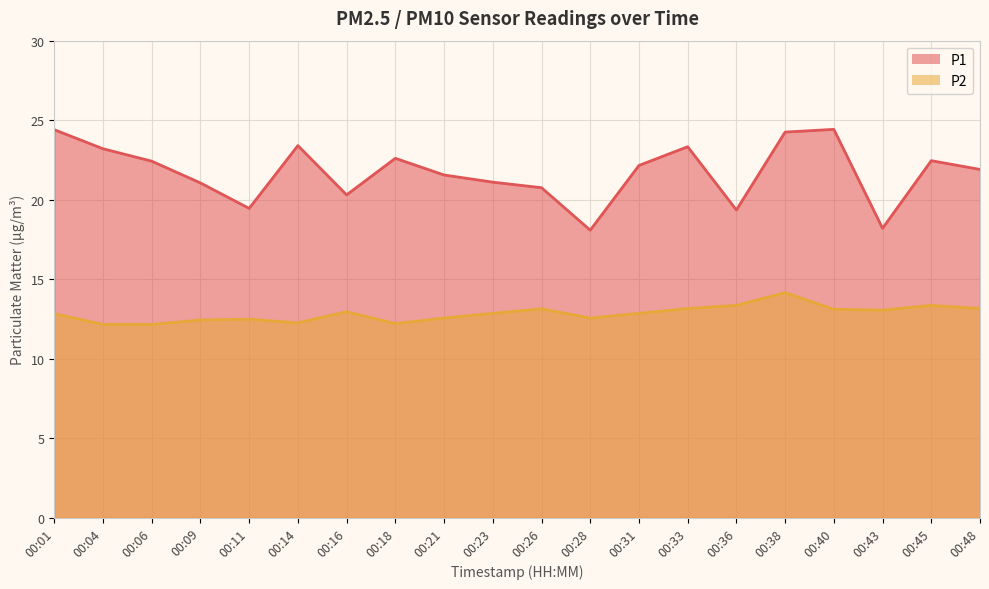

Does the chart display data point markers on the line(s)?

No